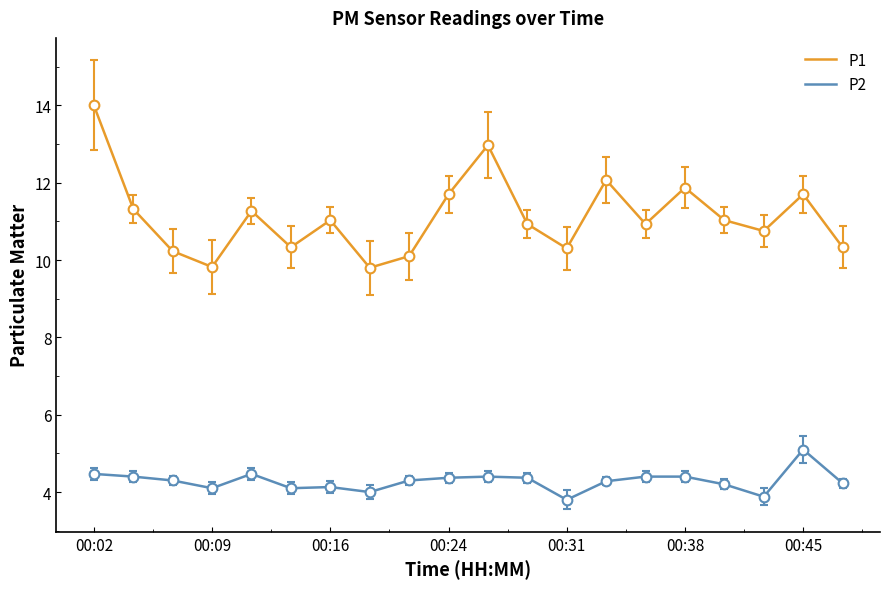

How many series are shown in this chart?

2